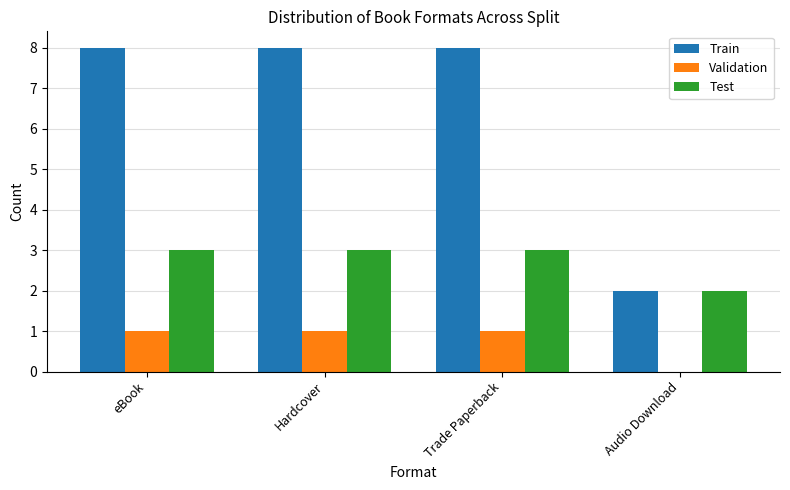

What is the sum of all Train values?

26